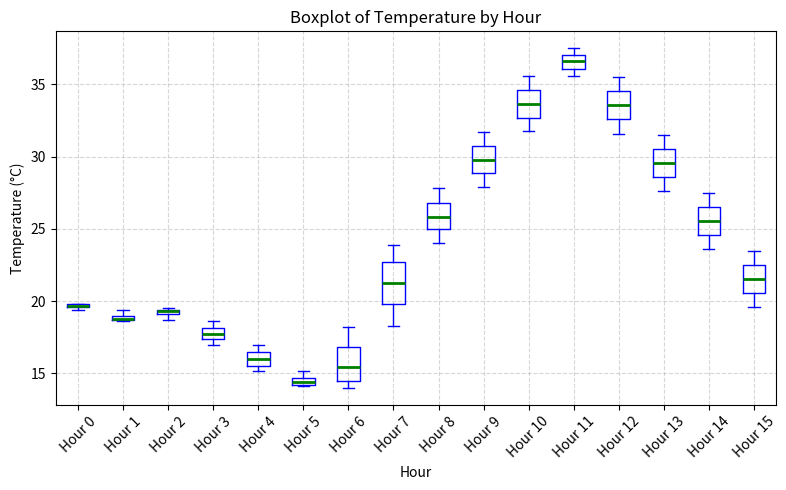

Where is the lower edge of the box for Hour 13 on the y-axis? The values are not printed on the chart, so give them approximately, as read against the axis.

28.5